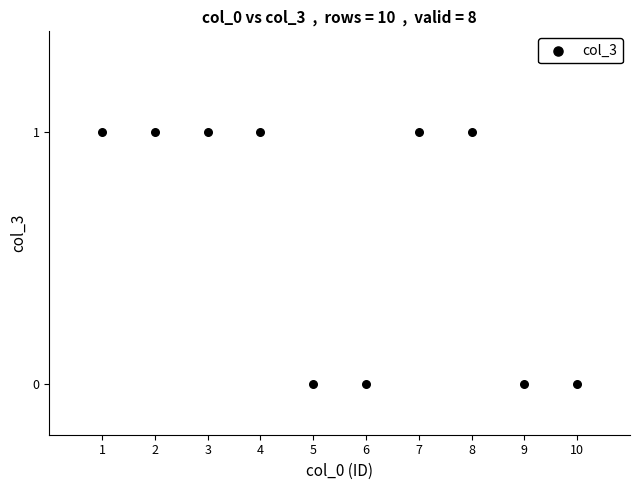

What is the average X value?

6